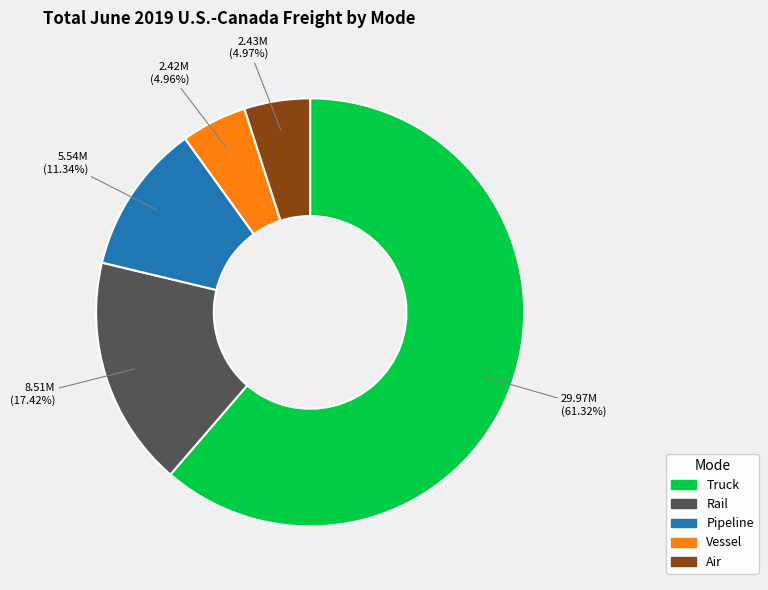

Which slice is the largest?

Truck